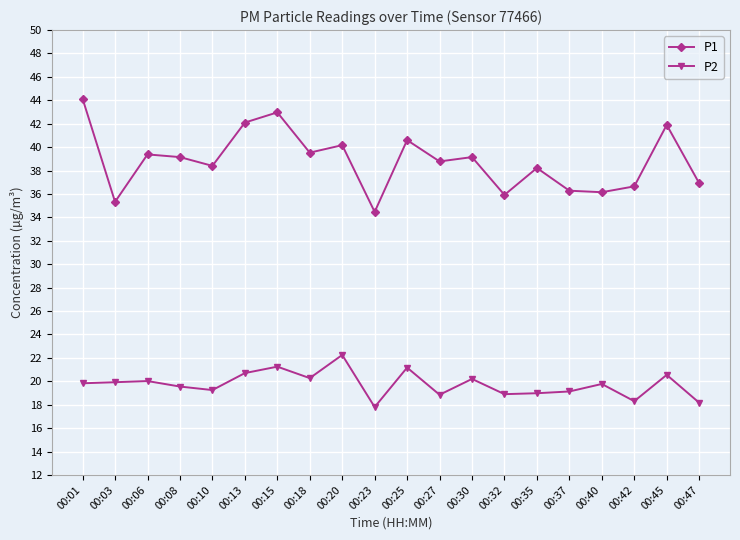

What is the smallest value displayed?

17.8